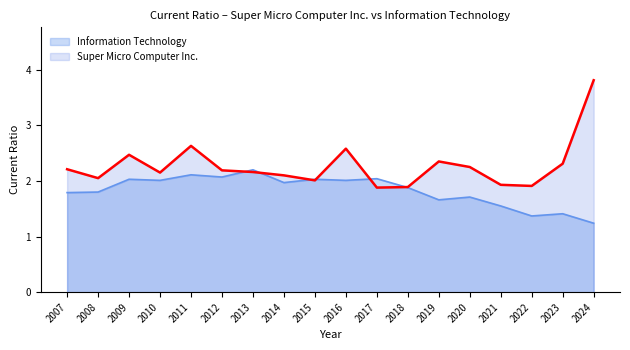

At which category is the sum across all series the highest?

2024